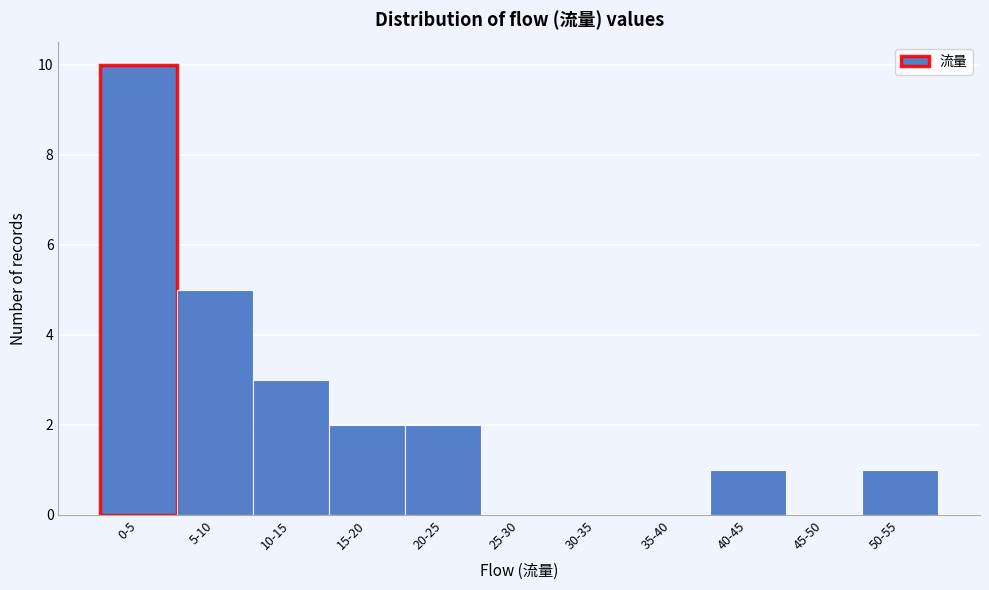

Reading right to left, extract all data points from this chart.

50-55=1	45-50=0	40-45=1	35-40=0	30-35=0	25-30=0	20-25=2	15-20=2	10-15=3	5-10=5	0-5=10